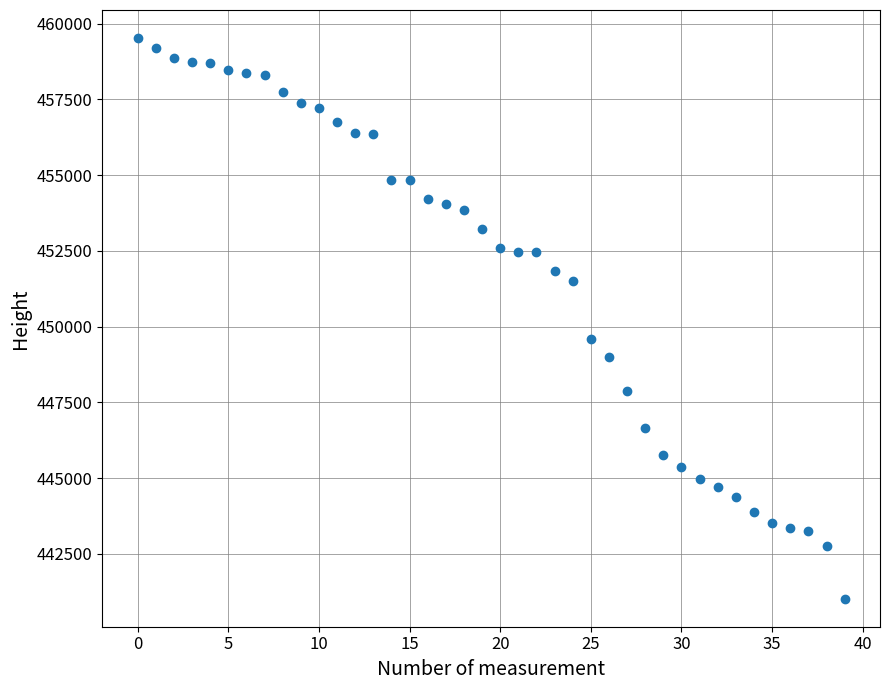

What Y value in the scatter plot is closest to 450271?

449583